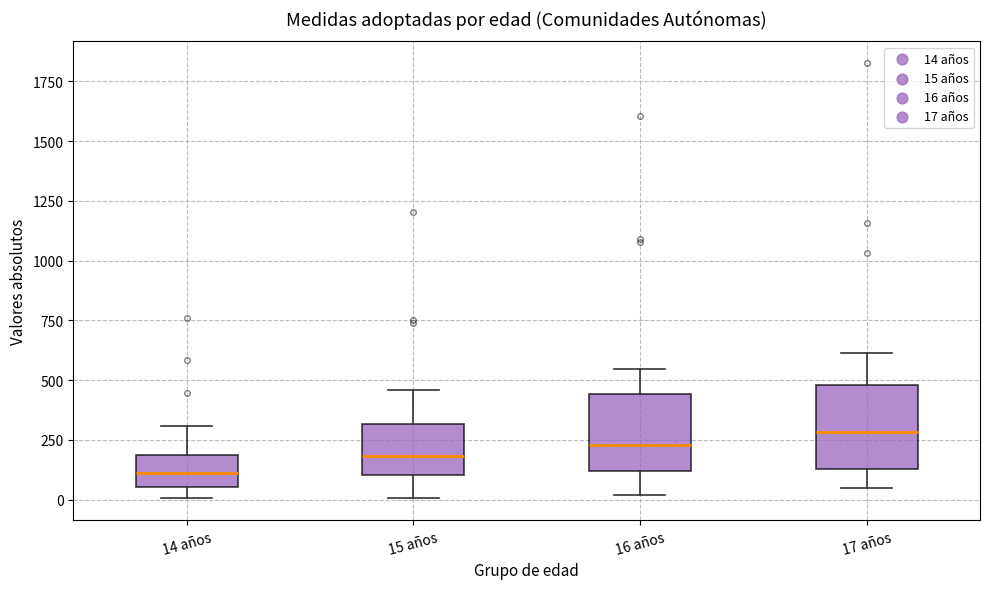

Which box has the lowest median line?

14 años